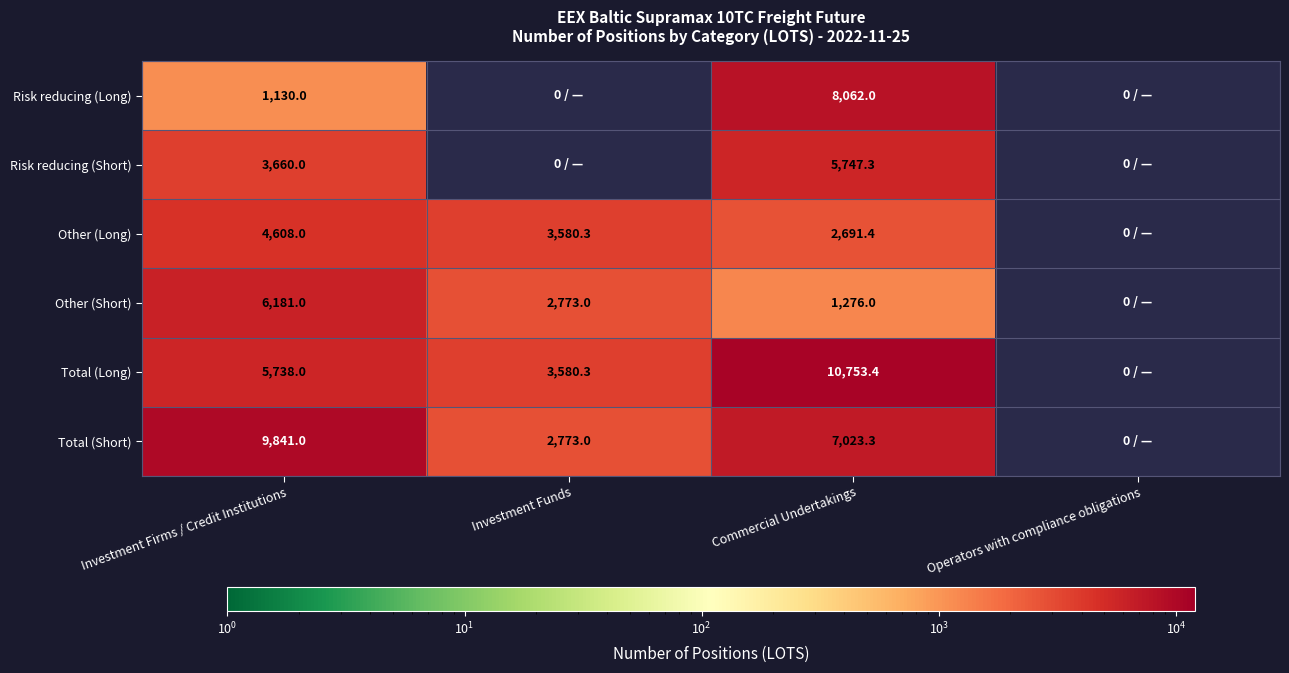

Which series changed the most between Investment Firms / Credit Institutions and Commercial Undertakings?

Risk reducing (Long)